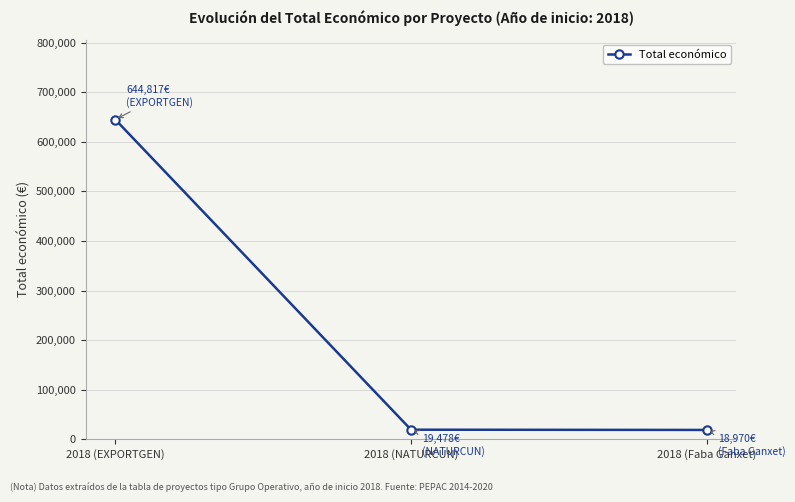

What is the change in value from 2018 (NATURCUN) to 2018 (Faba Ganxet)?

-508